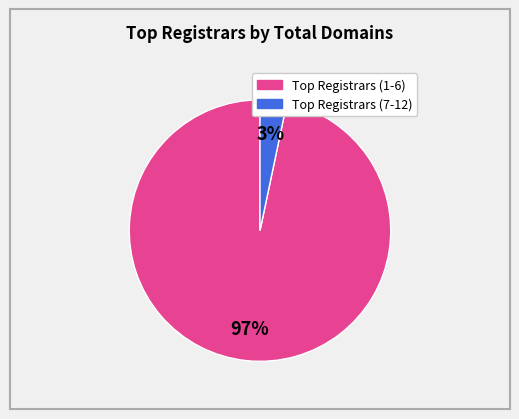

To the nearest percent, what is the average slice percentage?

50%